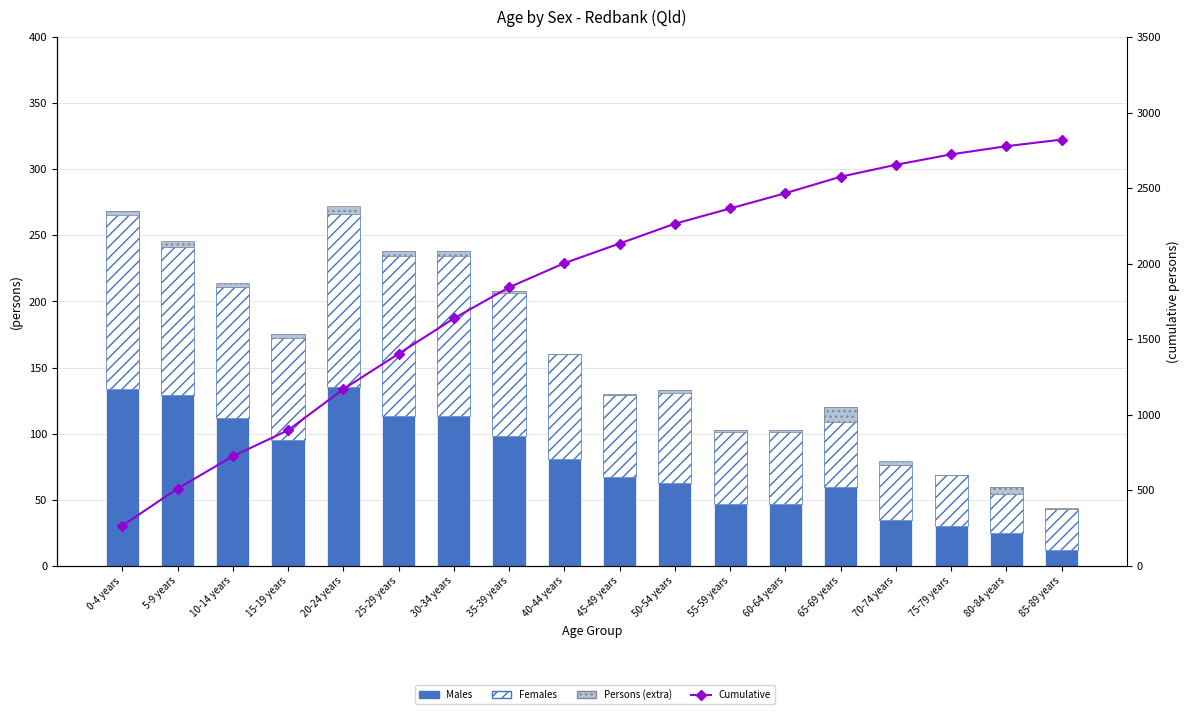

How many distinct data groups are displayed?

4